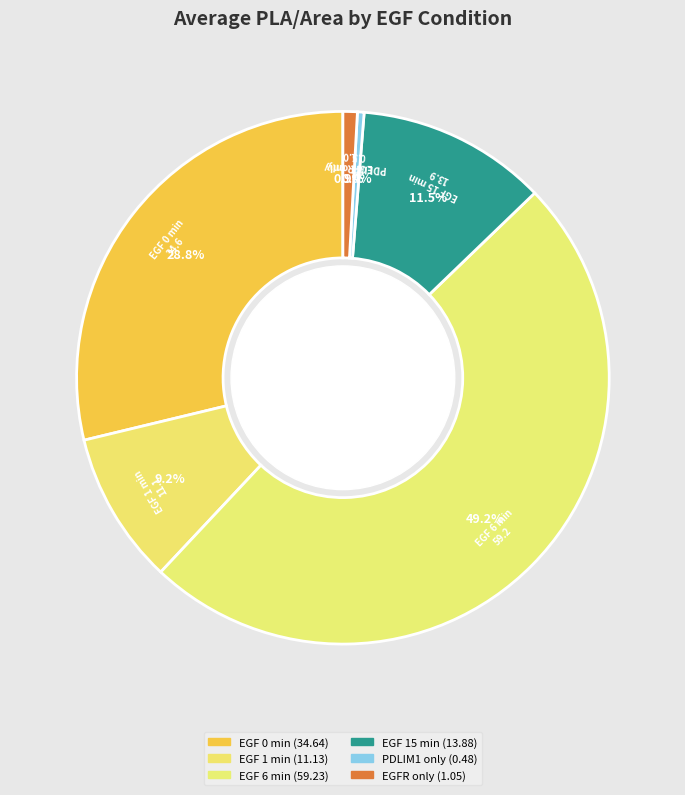

What percentage is the EGF 6 min slice, to the nearest percent?

49%